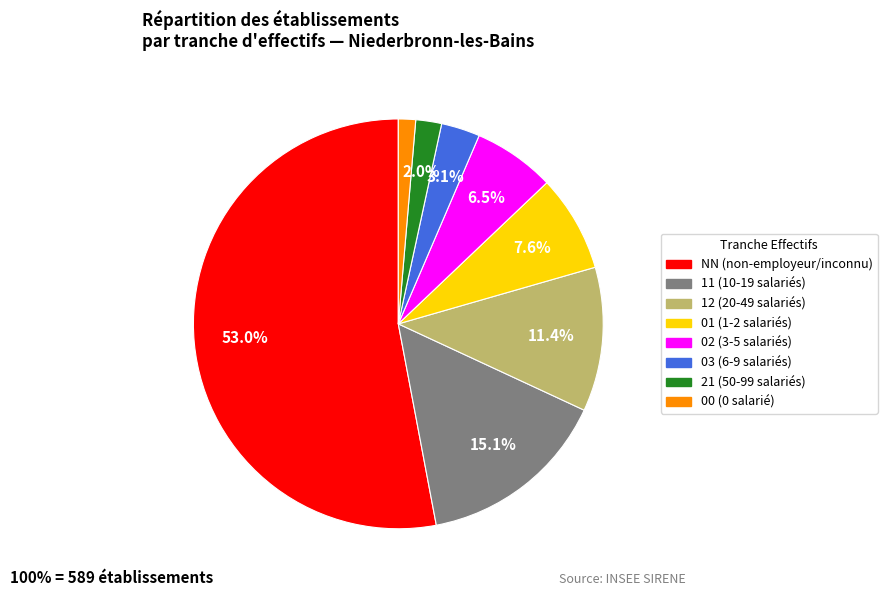

Between 01 and 21, which is larger?

01